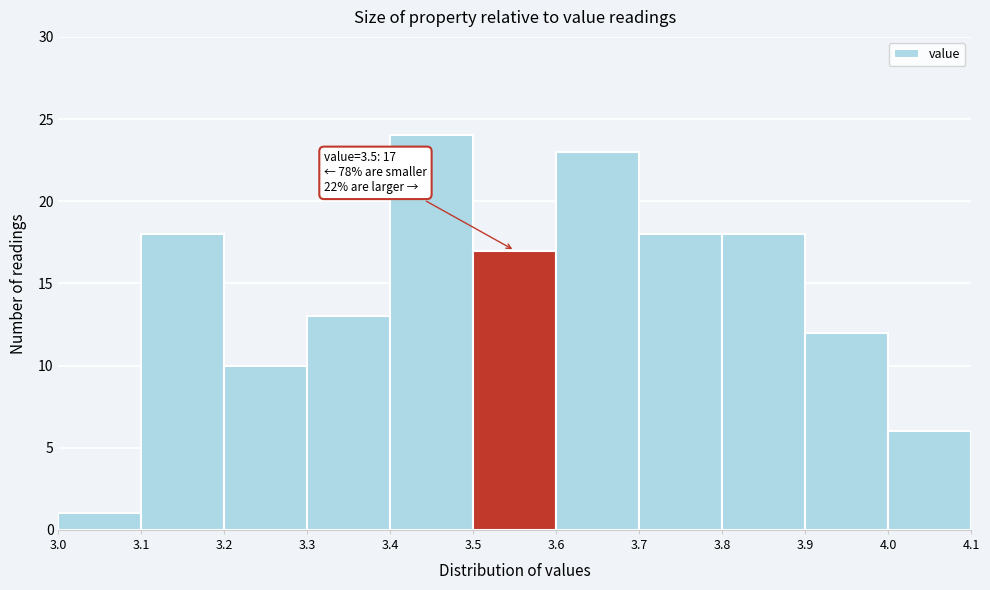

Which range on the x-axis has the tallest bar?

3.4 to 3.5